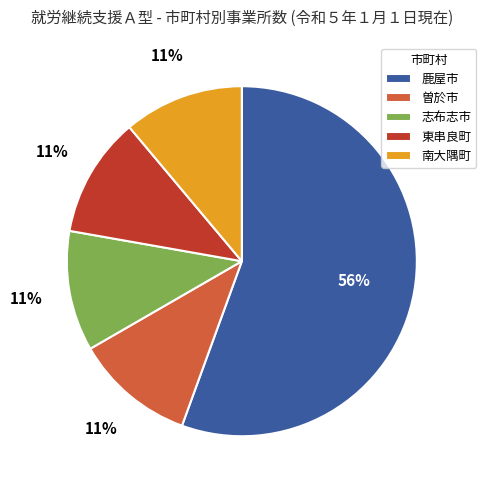

To the nearest percent, what percentage of the pie is 南大隅町?

11%